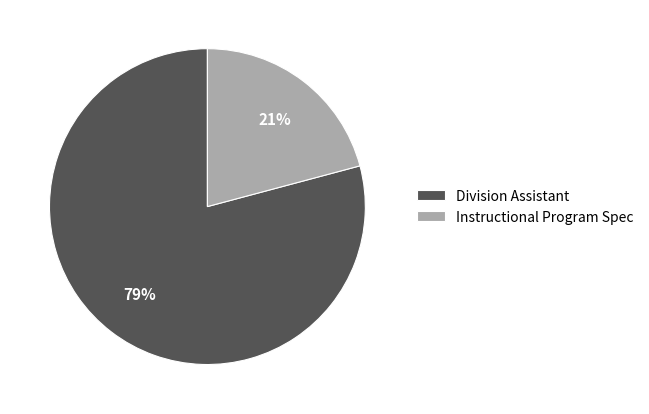

How many segments does this pie chart have?

2